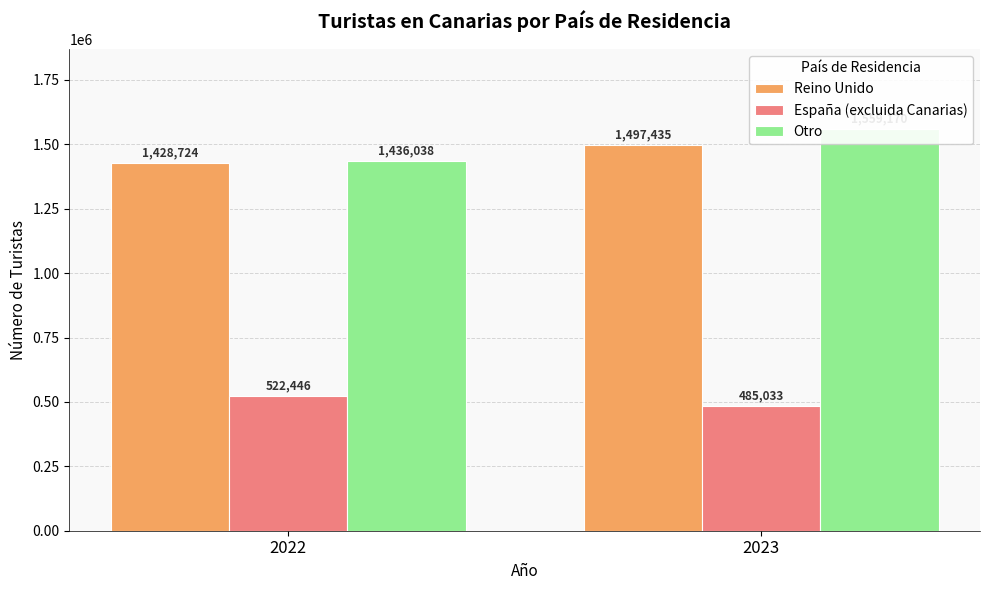

Reading left to right, transcribe all the data shown in this chart.

Reino Unido: 1428724	1497435
España (excluida Canarias): 522446	485033
Otro: 1436038	1559170